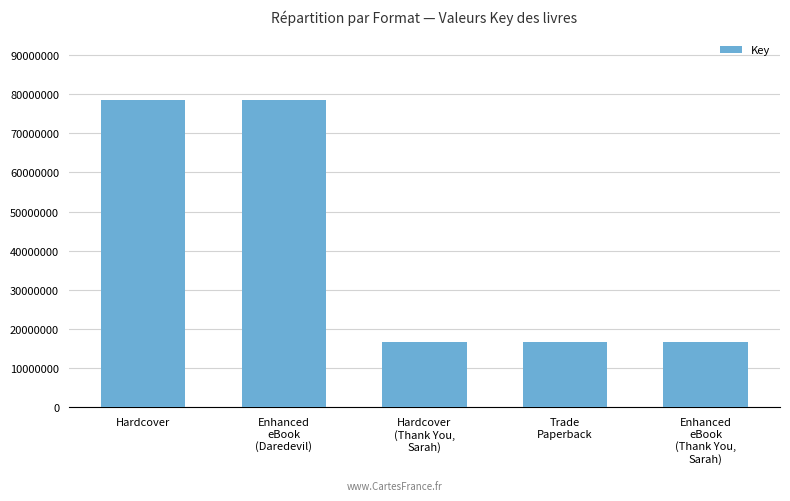

What is the label of the 1st bar from the left?

Hardcover